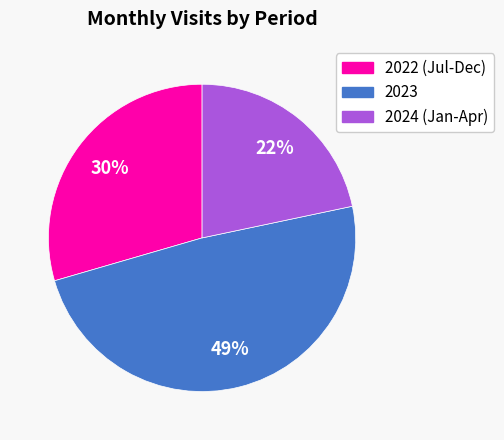

Is there any slice that represents more than half of the pie?

No